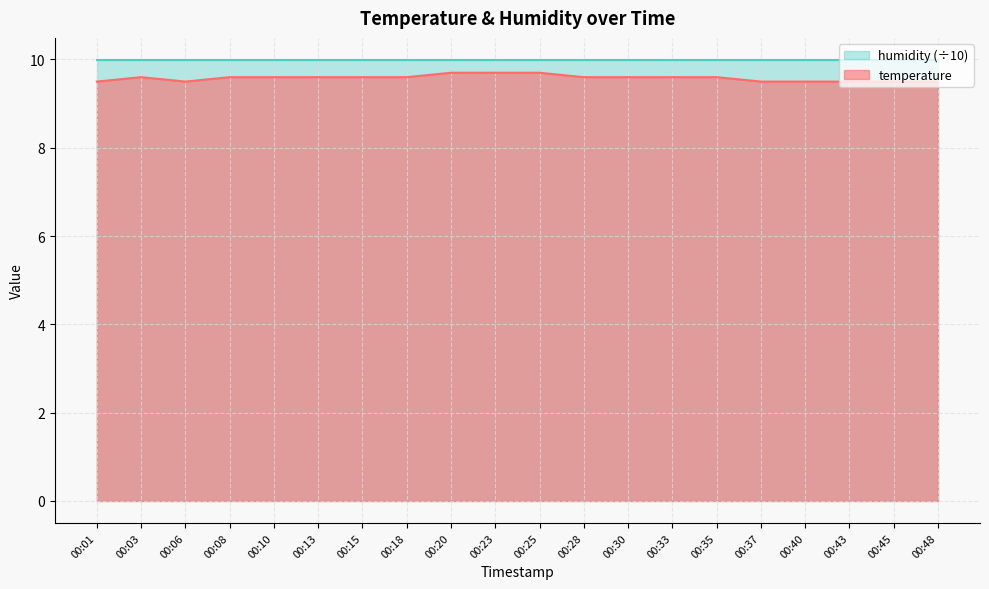

Which label corresponds to the largest value in the chart?

00:20